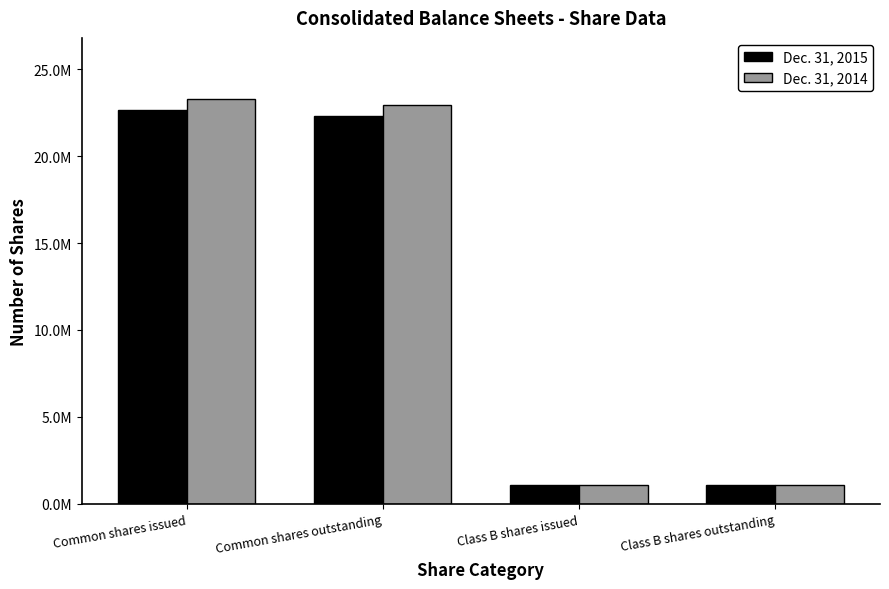

Reading left to right, transcribe all the data shown in this chart.

Dec. 31, 2015: Common shares issued=22643255	Common shares outstanding=22291094	Class B shares issued=1050012	Class B shares outstanding=1050012
Dec. 31, 2014: Common shares issued=23307909	Common shares outstanding=22955748	Class B shares issued=1050012	Class B shares outstanding=1050012